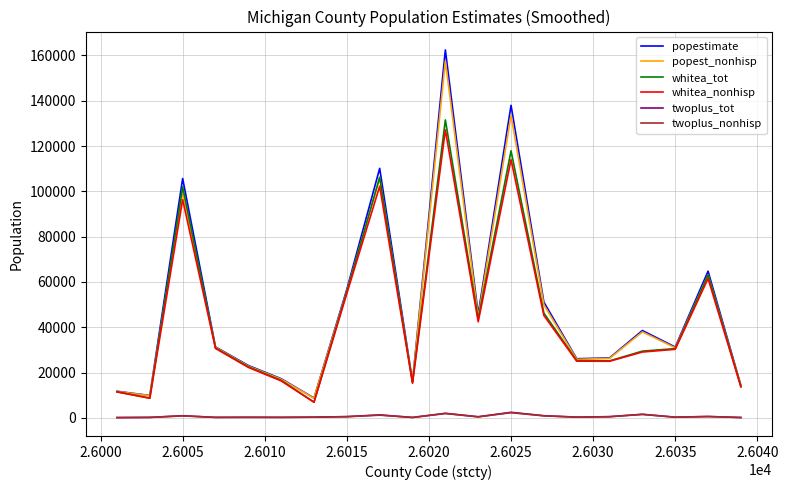

Does the chart have visible grid lines?

Yes